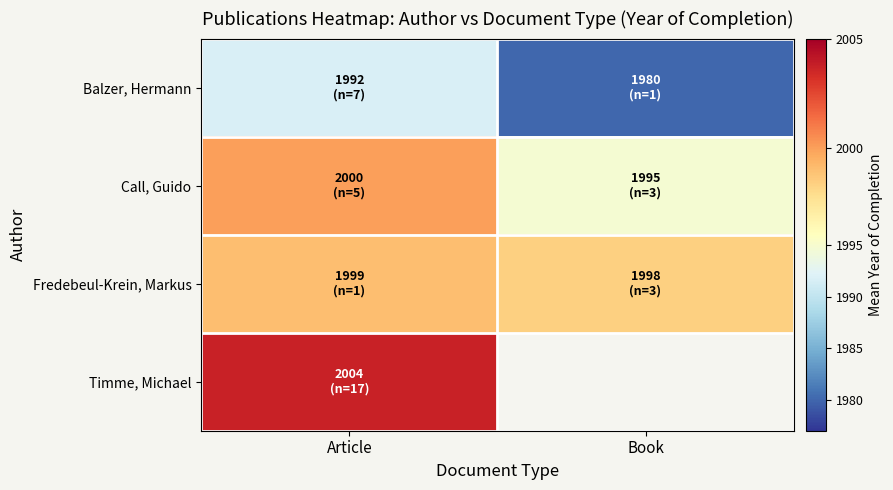

What is the maximum value for Timme, Michael?

2003.7